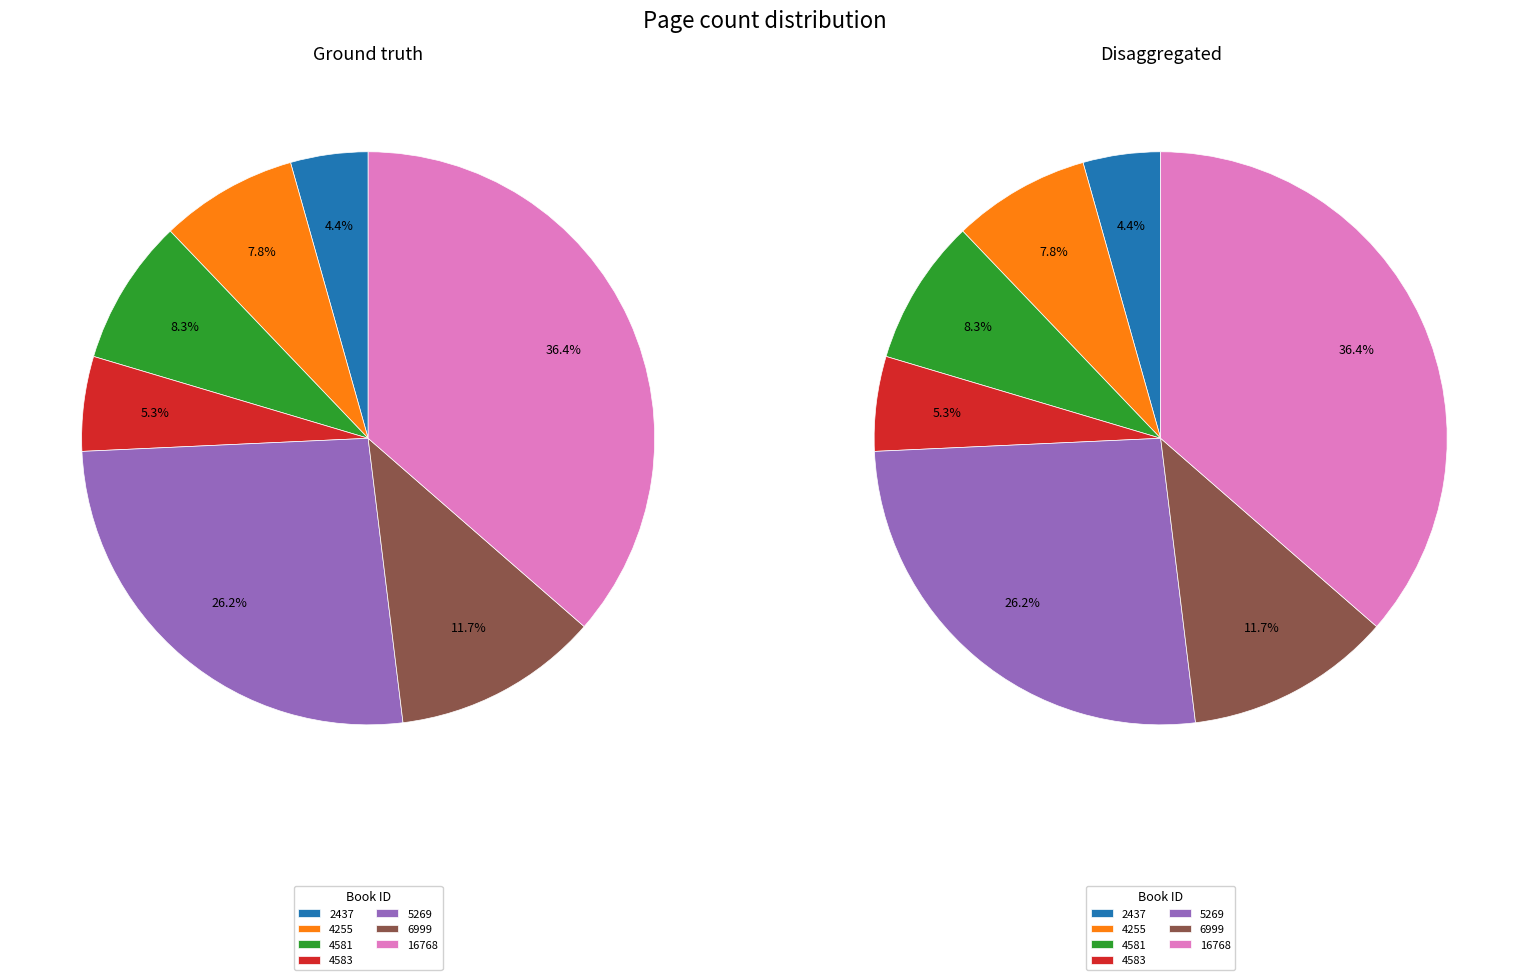

Is it true that 6999 is 1% of the pie?

False